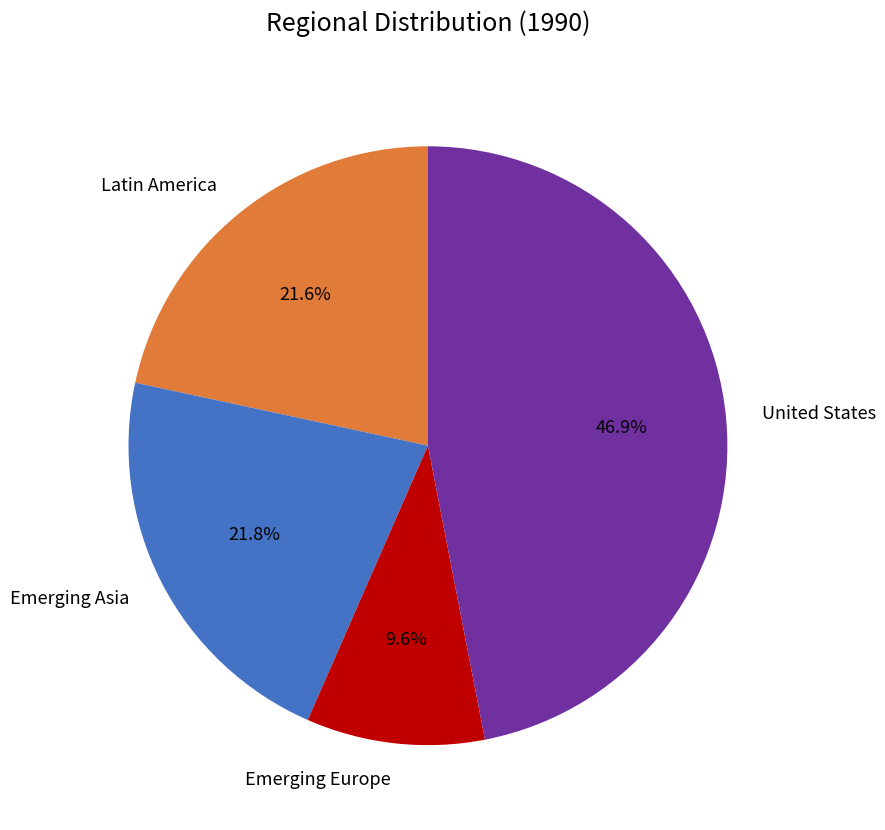

Do Emerging Asia and Emerging Europe together represent more than half of the pie?

No